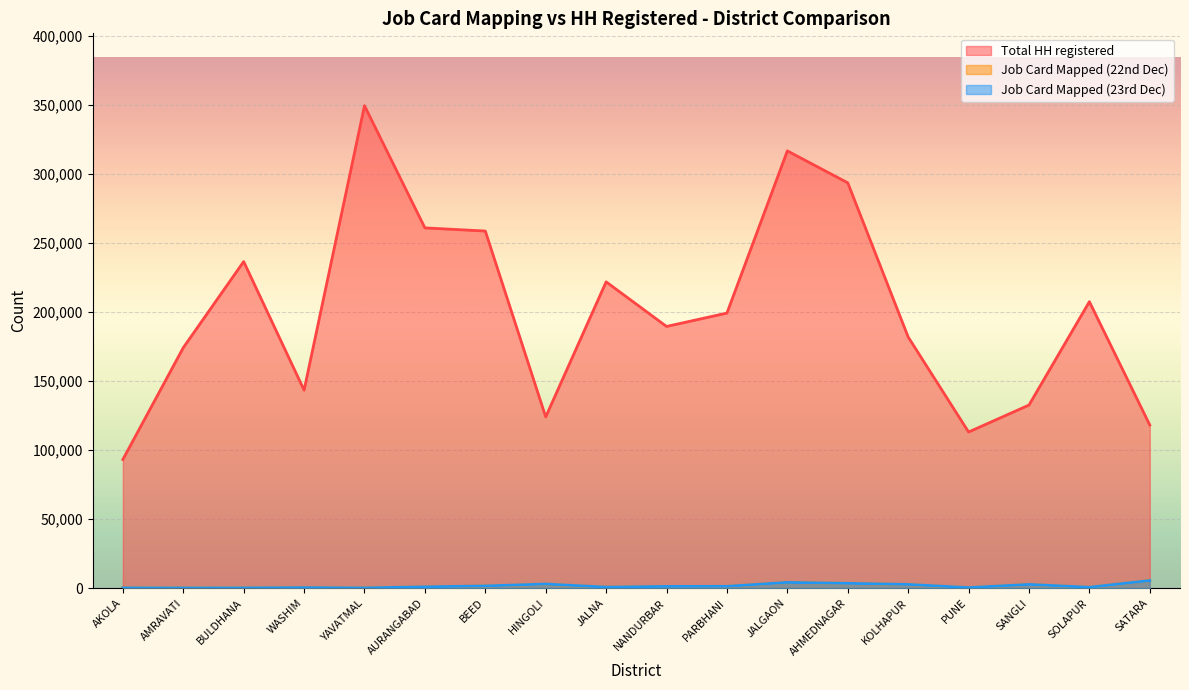

Which category has the lowest value in the Job Card Mapped (23rd Dec) series?

AMRAVATI